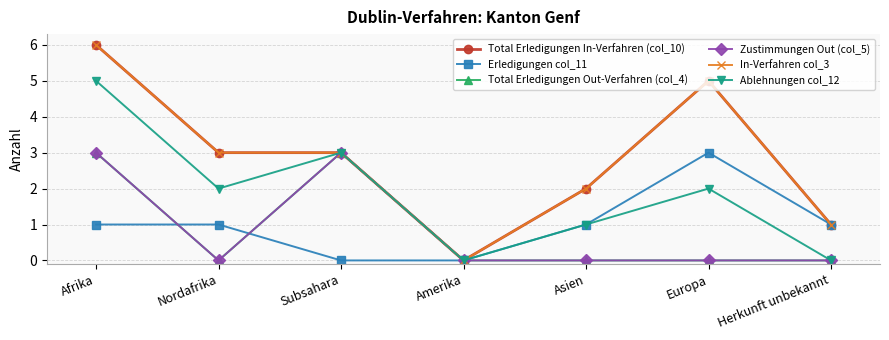

Reading right to left, transcribe all the data shown in this chart.

Total Erledigungen In-Verfahren (col_10): 1	5	2	0	3	3	6
Erledigungen col_11: 1	3	1	0	0	1	1
Total Erledigungen Out-Verfahren (col_4): 0	0	0	0	3	0	3
Zustimmungen Out (col_5): 0	0	0	0	3	0	3
In-Verfahren col_3: 1	5	2	0	3	3	6
Ablehnungen col_12: 0	2	1	0	3	2	5